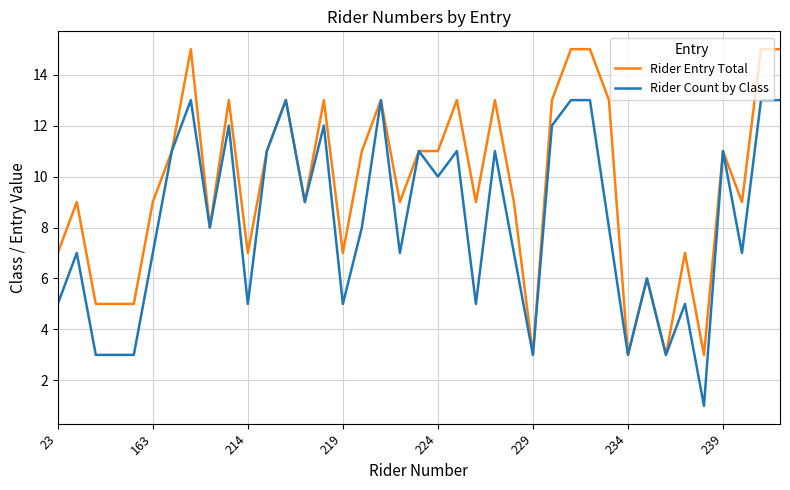

Reading right to left, list all the values displayed in this chart.

Rider Entry Total: 15	15	9	11	3	7	3	6	3	13	15	15	13	3	9	13	9	13	11	11	9	13	11	7	13	9	13	11	7	13	8	15	11	9	5	5	5	9	7
Rider Count by Class: 13	13	7	11	1	5	3	6	3	8	13	13	12	3	7	11	5	11	10	11	7	13	8	5	12	9	13	11	5	12	8	13	11	7	3	3	3	7	5